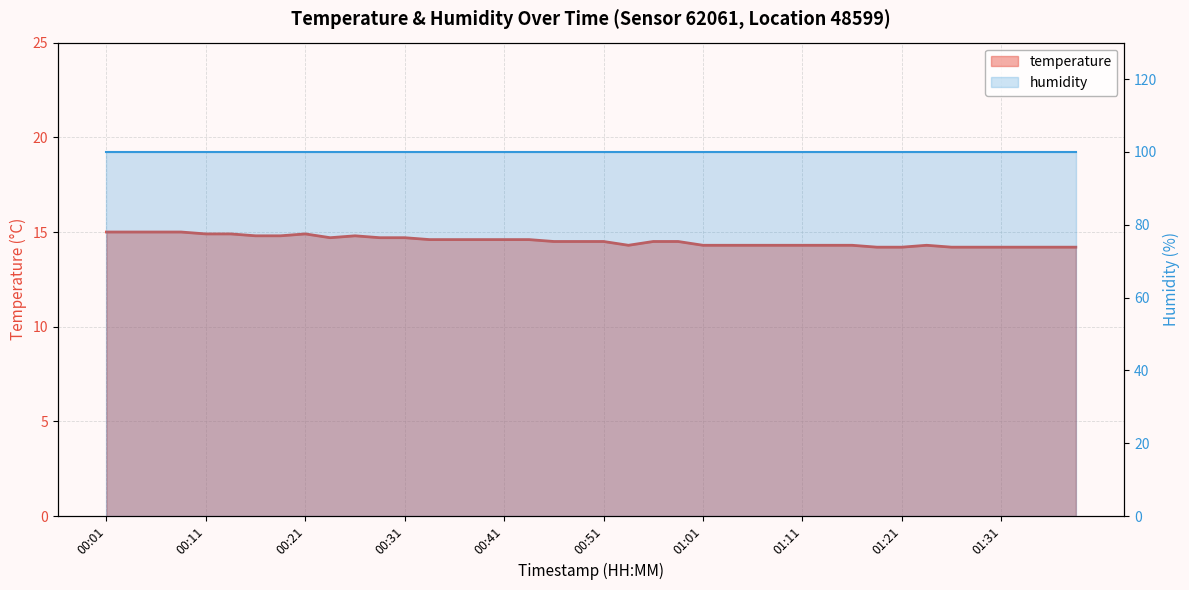

True or false: the data shows 14.3 at 00:54.

True